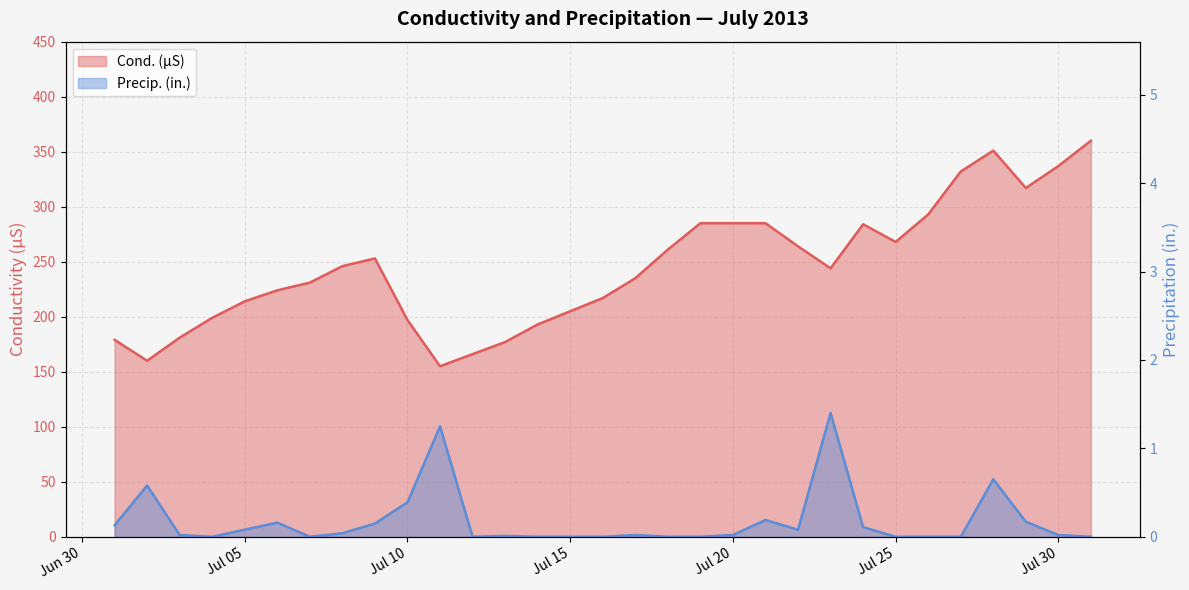

What is the difference between the Cond. (µS) values at 2013-07-03 and 2013-07-12?

15.0